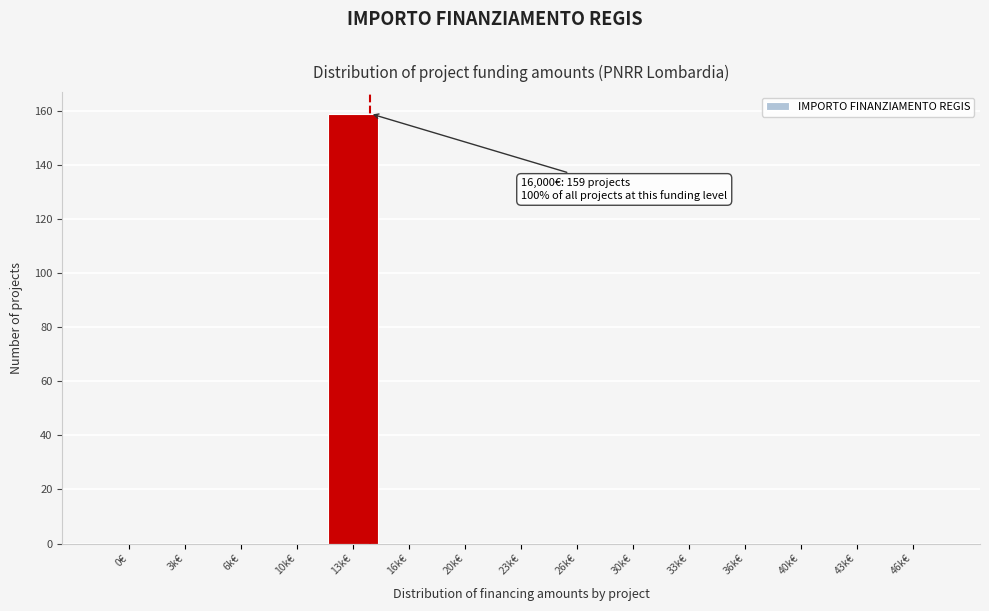

Reading right to left, extract all data points from this chart.

46k€=0	43k€=0	40k€=0	36k€=0	33k€=0	30k€=0	26k€=0	23k€=0	20k€=0	16k€=0	13k€=159	10k€=0	6k€=0	3k€=0	0€=0